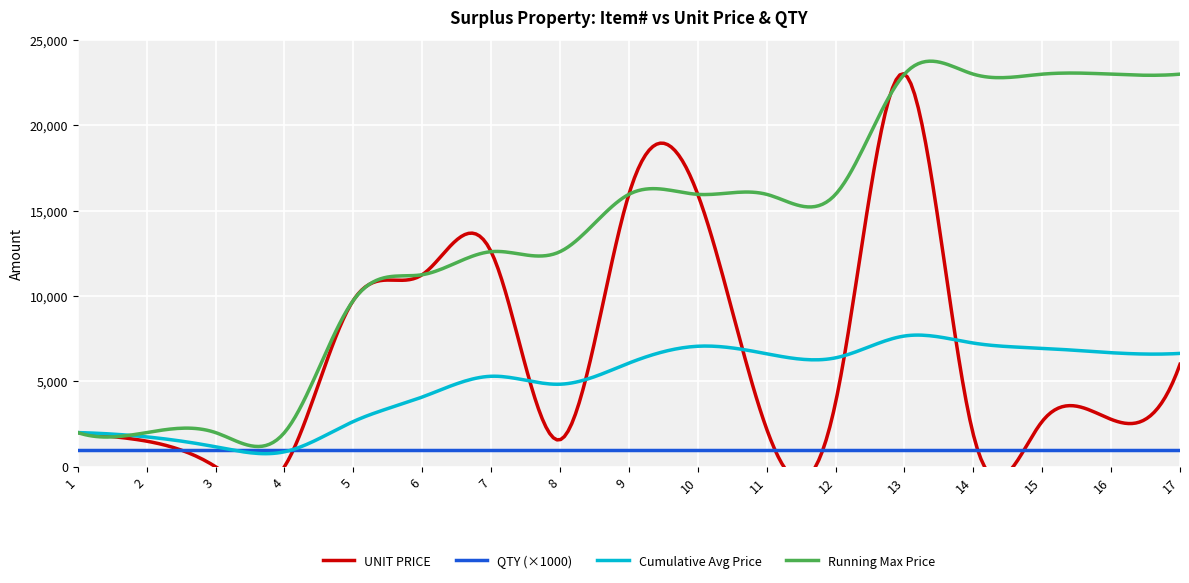

List the labels in order of QTY value, largest first.

1, 2, 3, 4, 5, 6, 7, 8, 9, 10, 11, 12, 13, 14, 15, 16, 17